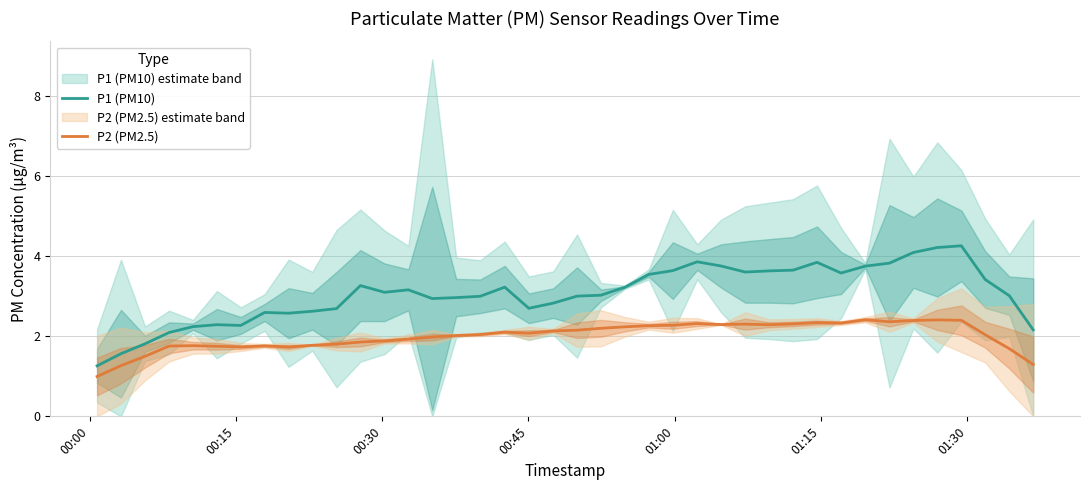

True or false: P1 (PM10) and P2 (PM2.5) intersect in this chart.

False